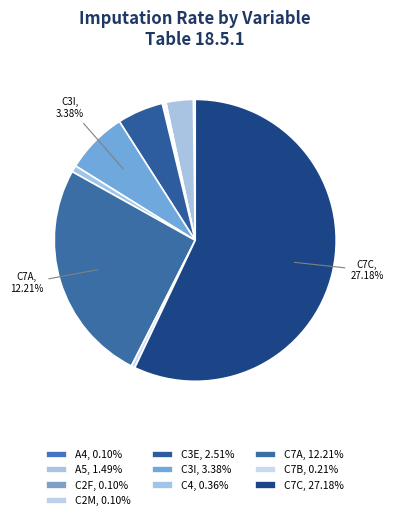

Count the number of slices in the pie.

10